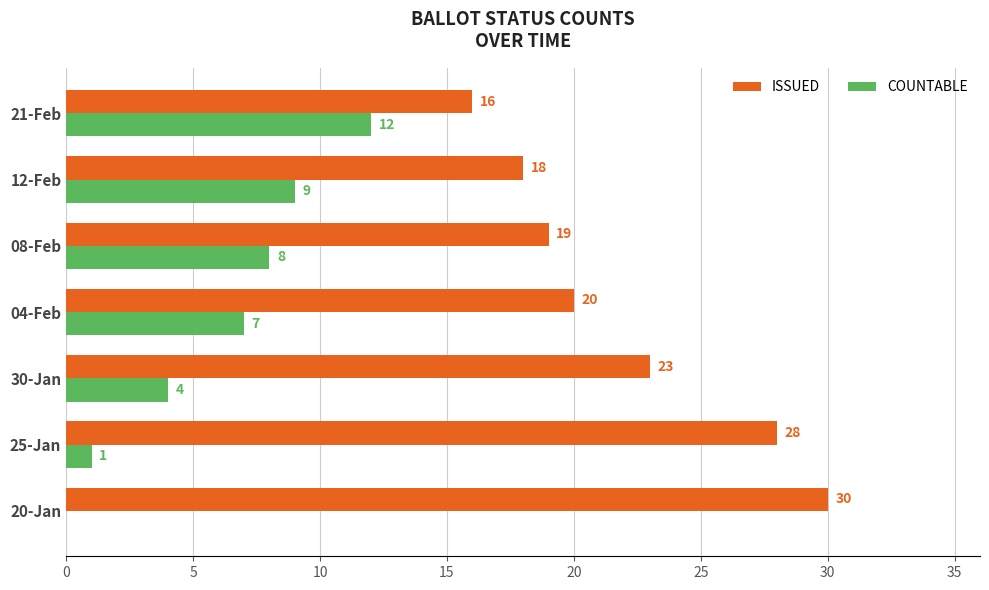

What is the sum of all COUNTABLE values?

41